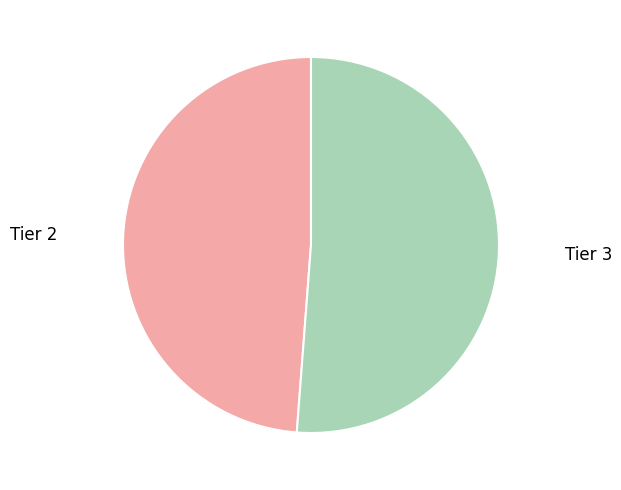

Is the sum of Tier 3 and Tier 2 greater than half?

Yes